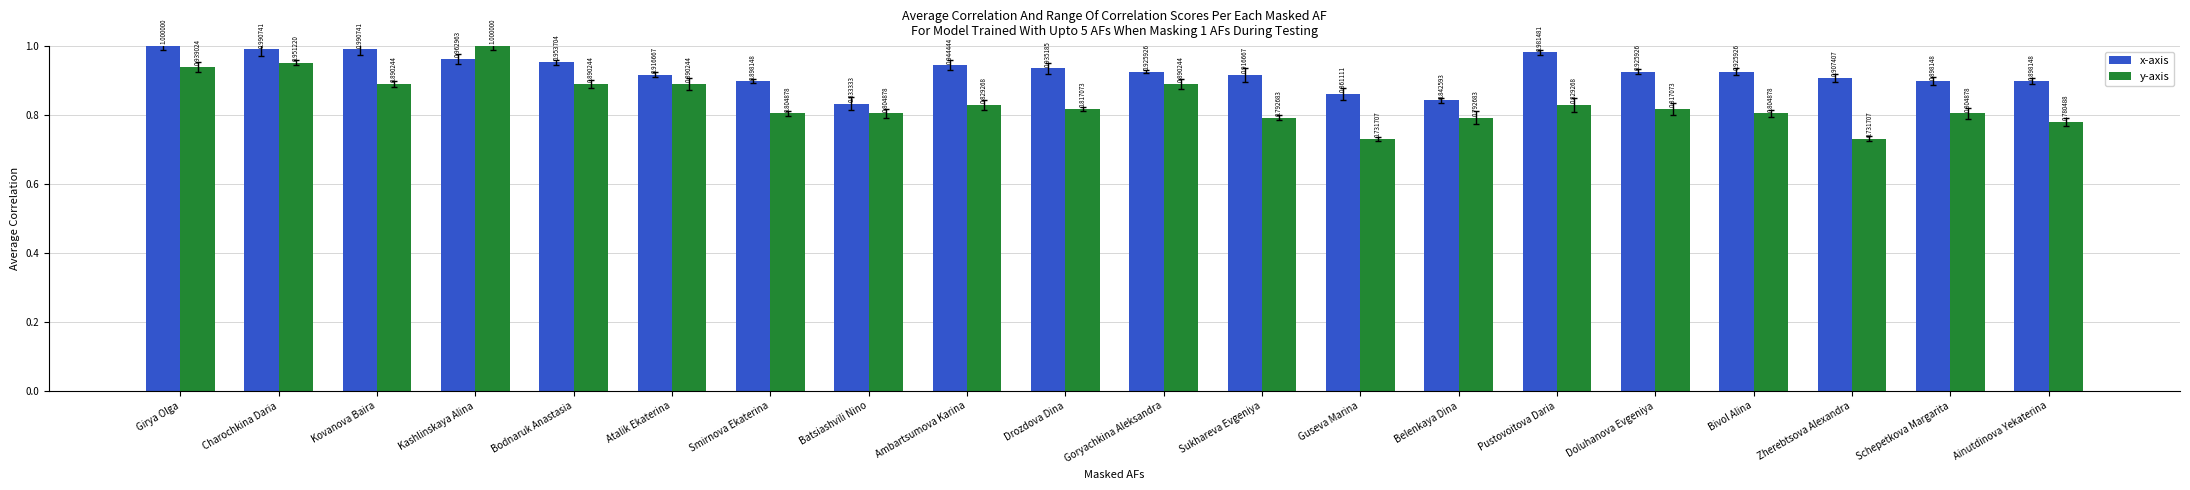

Which series has the widest spread of values?

y-axis